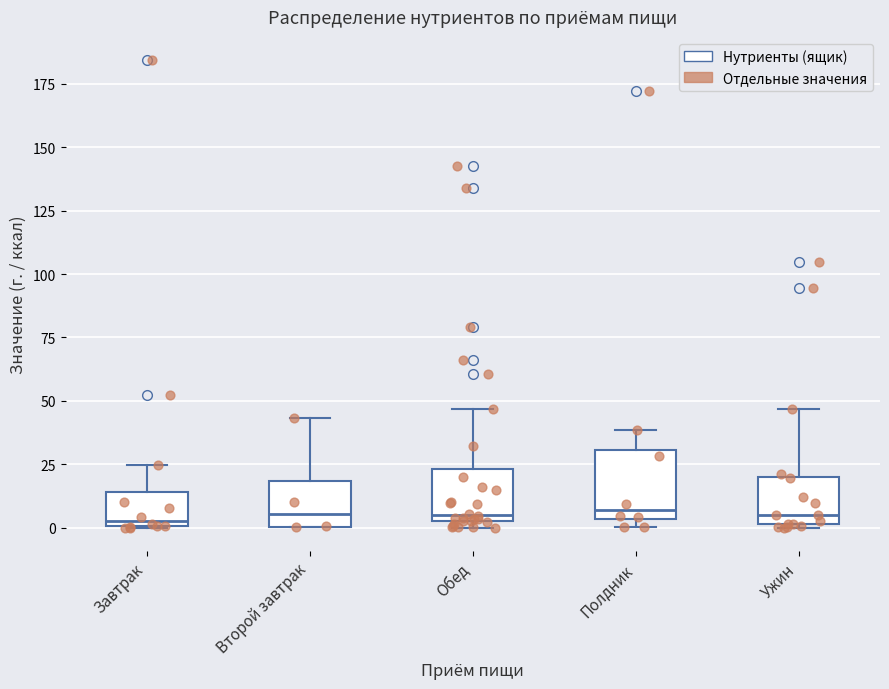

Reading left to right, read every box against the y-axis: the position of its median line, the range the box covers, and the ends of its whiskers. The values are not printed on the chart, so give them approximately, as read against the axis.

Завтрак: median 5, box 0 to 15, whiskers 0 to 25
Второй завтрак: median 5, box 0 to 20, whiskers 0 to 45
Обед: median 5 (just above the box's lower edge), box 5 to 25, whiskers 0 to 45
Полдник: median 5 (just above the box's lower edge), box 5 to 30, whiskers 0 to 40
Ужин: median 5, box 0 to 20, whiskers 0 to 45